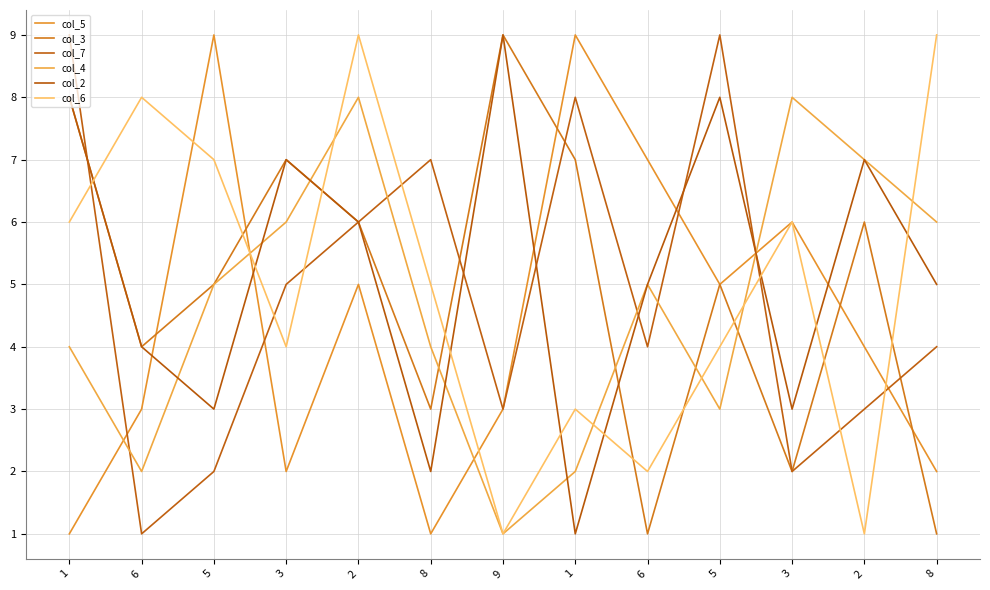

What is the maximum value for col_4?

8